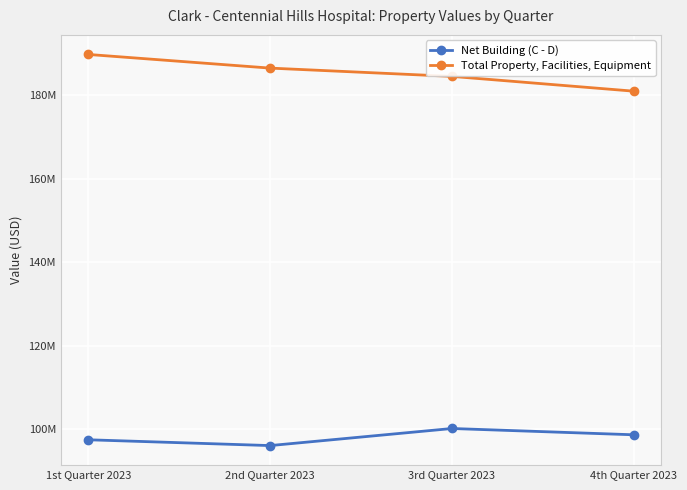

Is it true that Net Building (C - D) equals 149785561.0 at 2nd Quarter 2023?

False